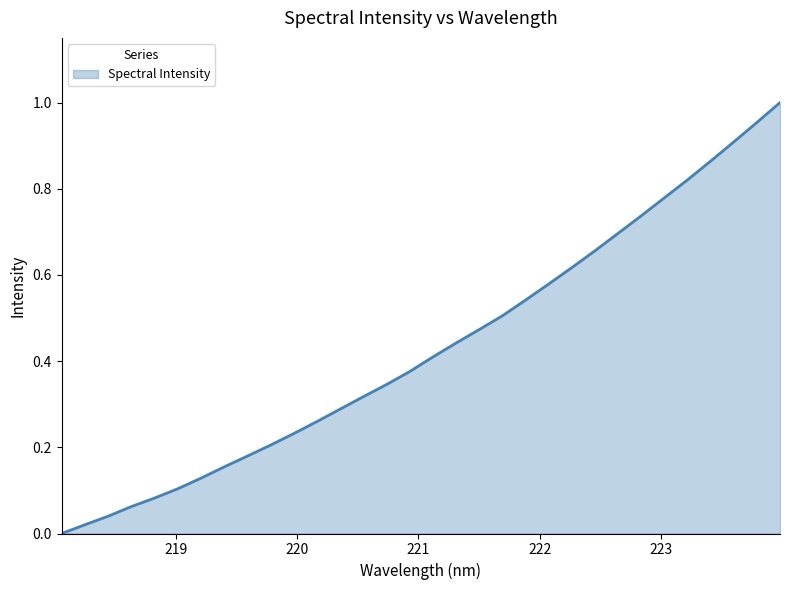

What is the maximum value shown in the chart?

1.0